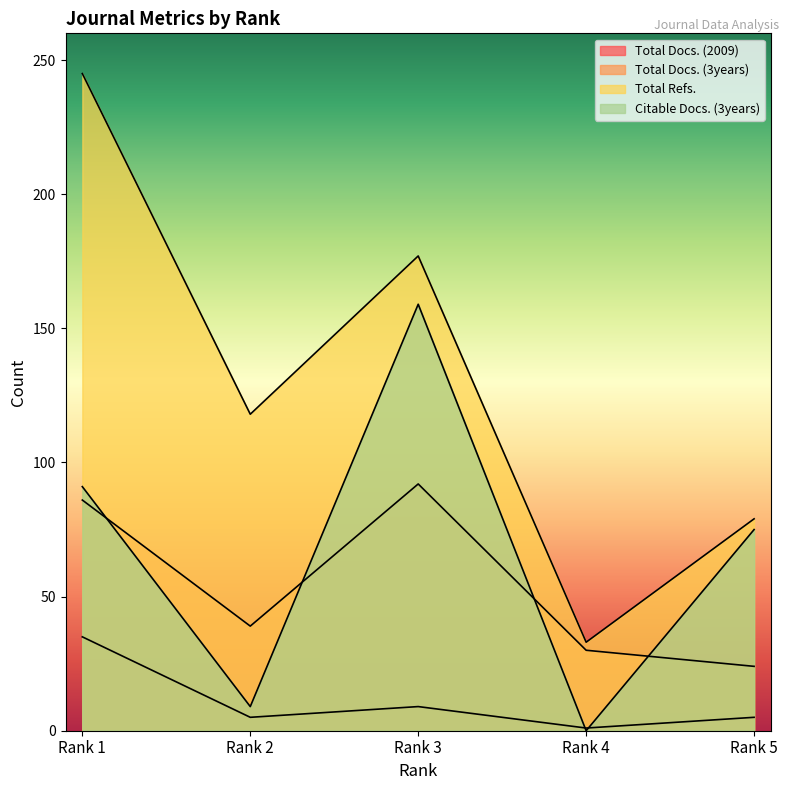

Does the chart display data point markers on the line(s)?

No